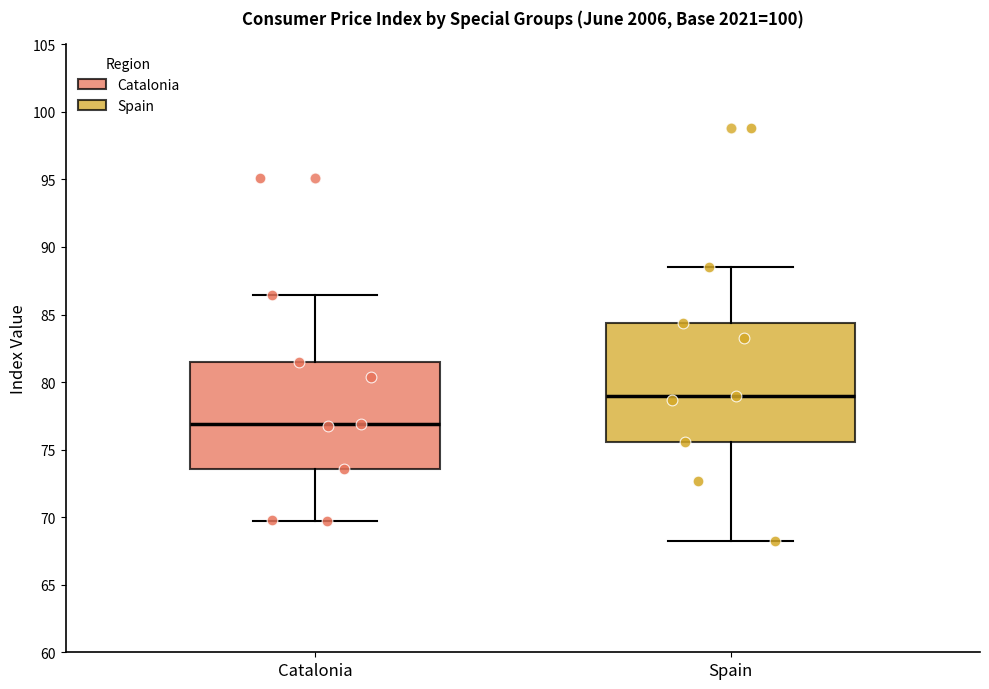

Reading left to right, transcribe this box plot: for each box, give where its median line is, the range the box spans, and where its two whiskers end, as read against the y-axis. The values are not printed on the chart, so give them approximately, as read against the axis.

Catalonia: median 77.0, box 73.5 to 81.5, whiskers 69.5 to 86.5
Spain: median 79.0, box 75.5 to 84.5, whiskers 68.5 to 88.5